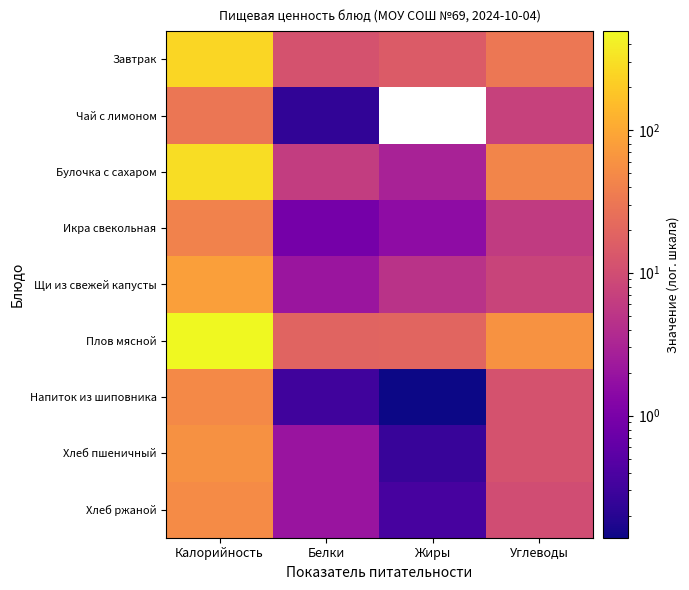

What is the difference between the maximum and minimum values in the Напиток из шиповника series?

48.2